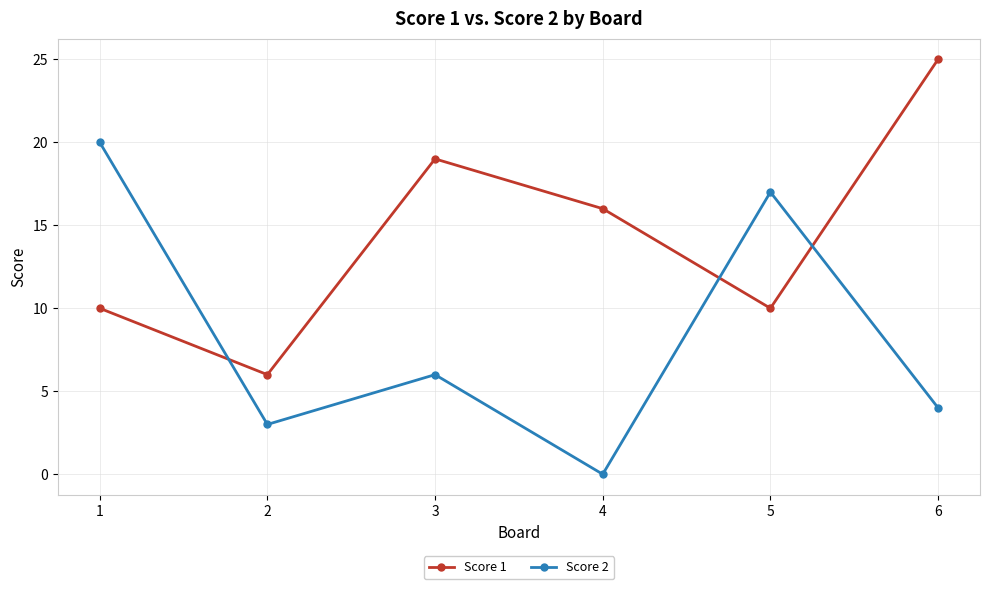

Reading left to right, transcribe all the data shown in this chart.

Score 1: 10	6	19	16	10	25
Score 2: 20	3	6	0	17	4